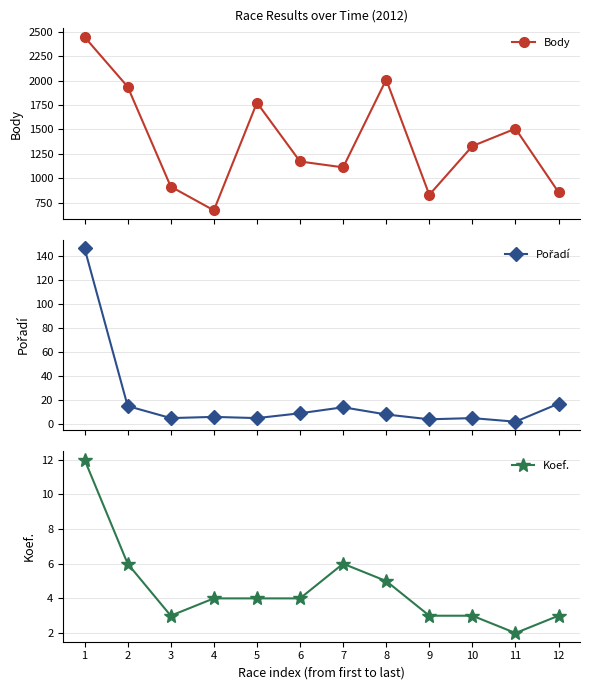

Between 5 and 8, which is larger?

8